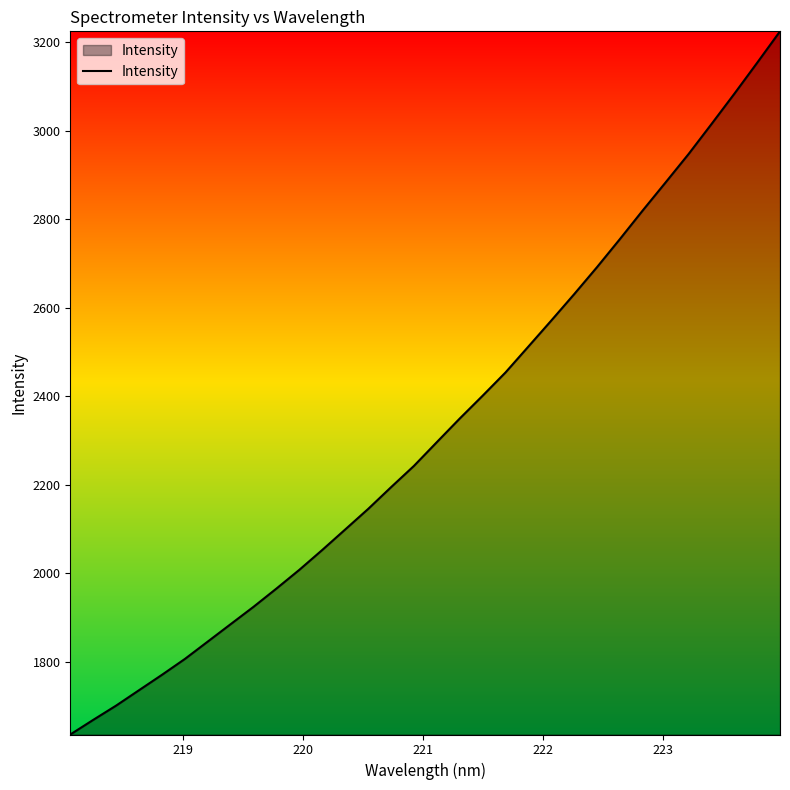

What is the difference between the maximum and second lowest values?

1556.2